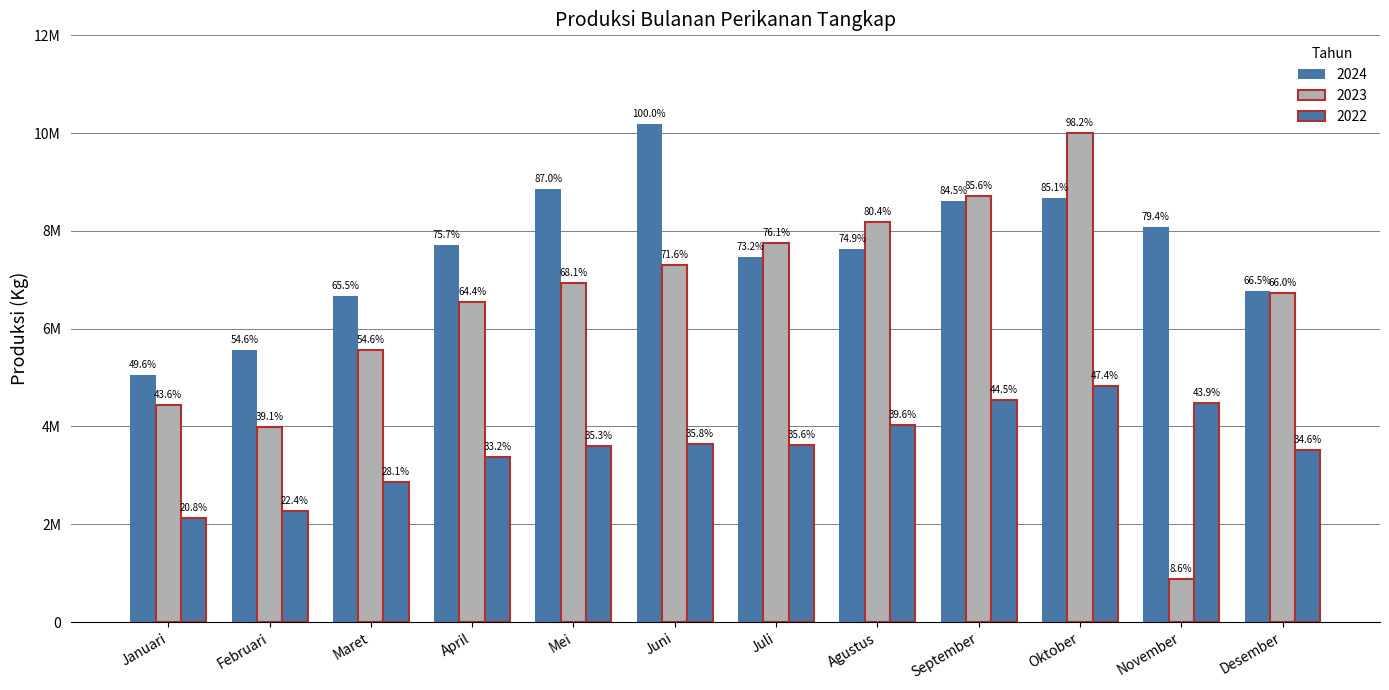

Reading right to left, transcribe all the data shown in this chart.

2024: 6775483	8085977	8668617	8604372	7629744	7461937	10187261	8859399	7713901	6670428	5564334	5054932
2023: 6724794	872852	10000541	8720344	8189030	7748433	7298647	6935568	6556071	5558937	3982120	4440722
2022: 3527304	4474486	4828125	4533494	4035592	3630245	3643483	3599787	3382327	2858791	2279261	2119348